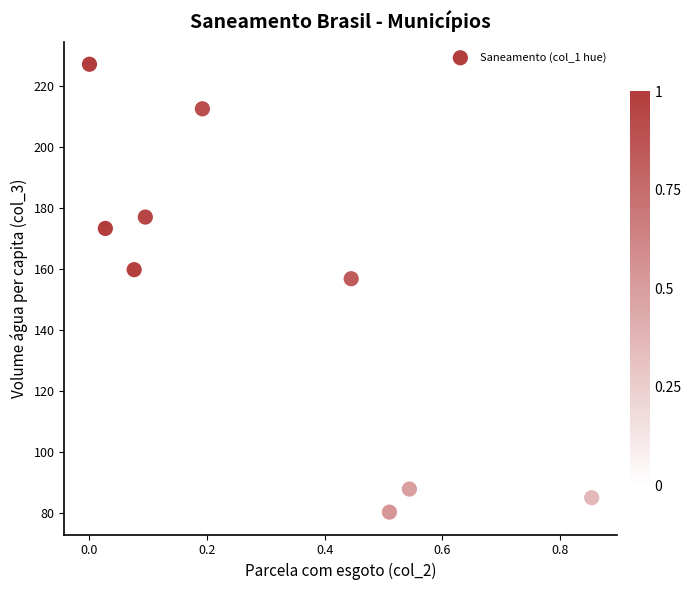

What Y value in the scatter plot is closest to 153?

156.9